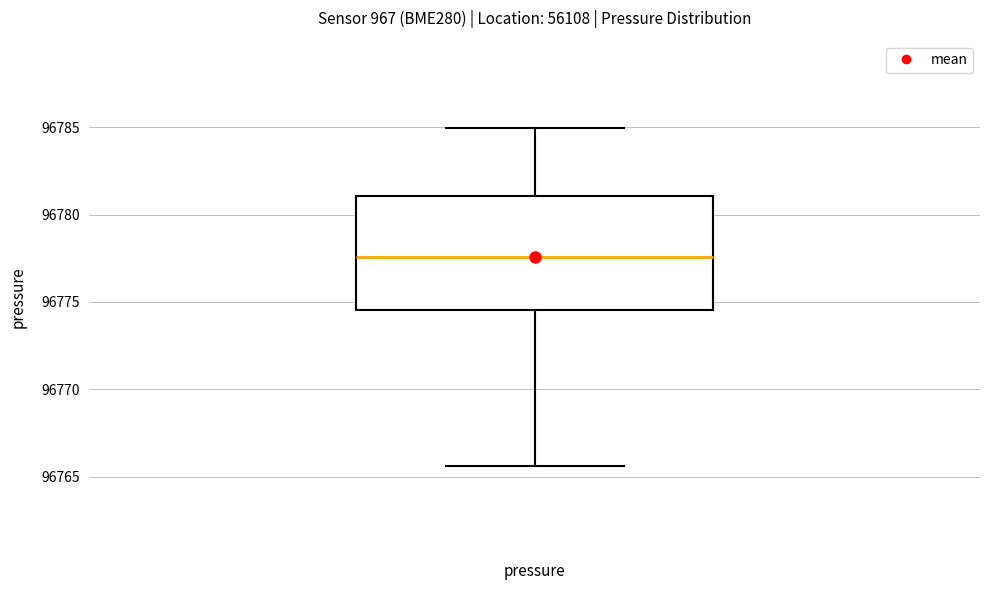

Where does the upper whisker of the box for pressure end on the y-axis? The values are not printed on the chart, so give them approximately, as read against the axis.

96785.0